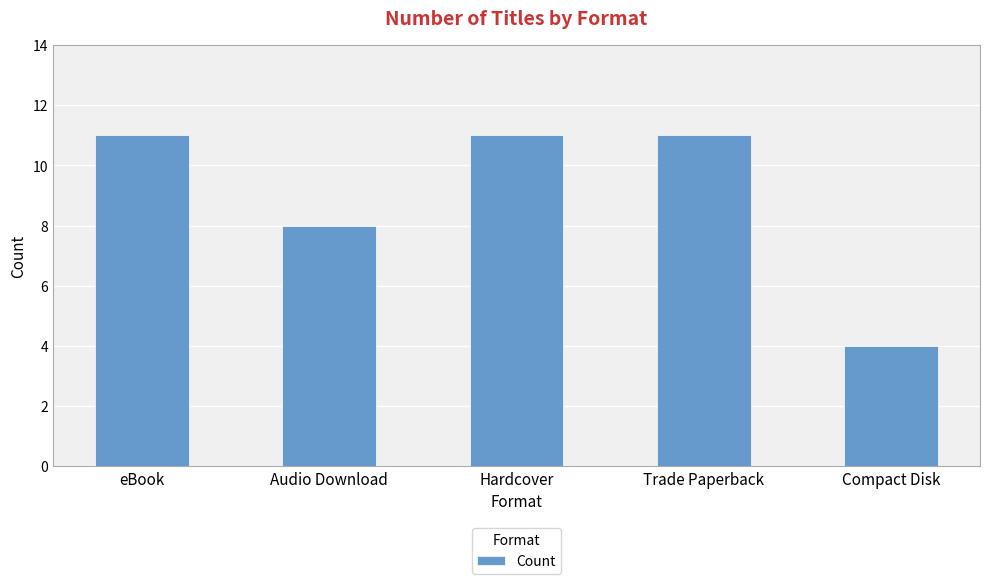

The chart shows a value of 5 at eBook. True or false?

False